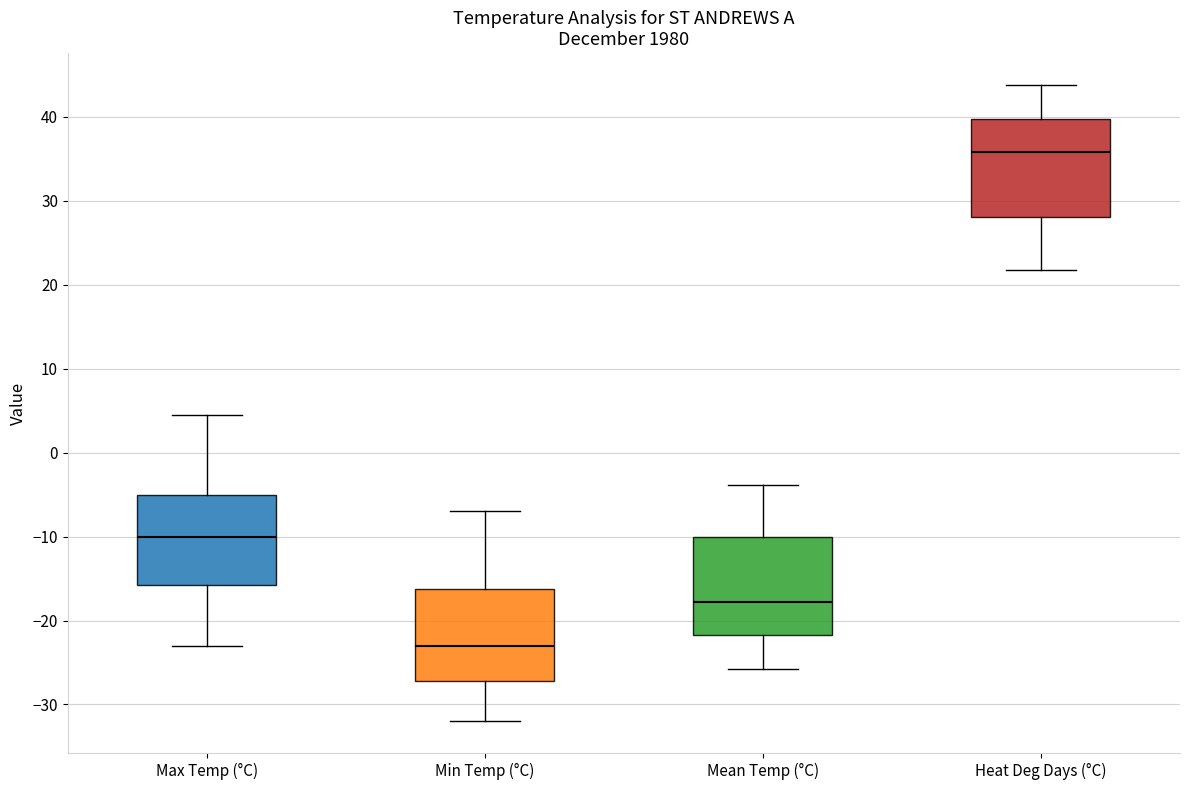

Where does the lower whisker of the box for Heat Deg Days (°C) end on the y-axis? The values are not printed on the chart, so give them approximately, as read against the axis.

22